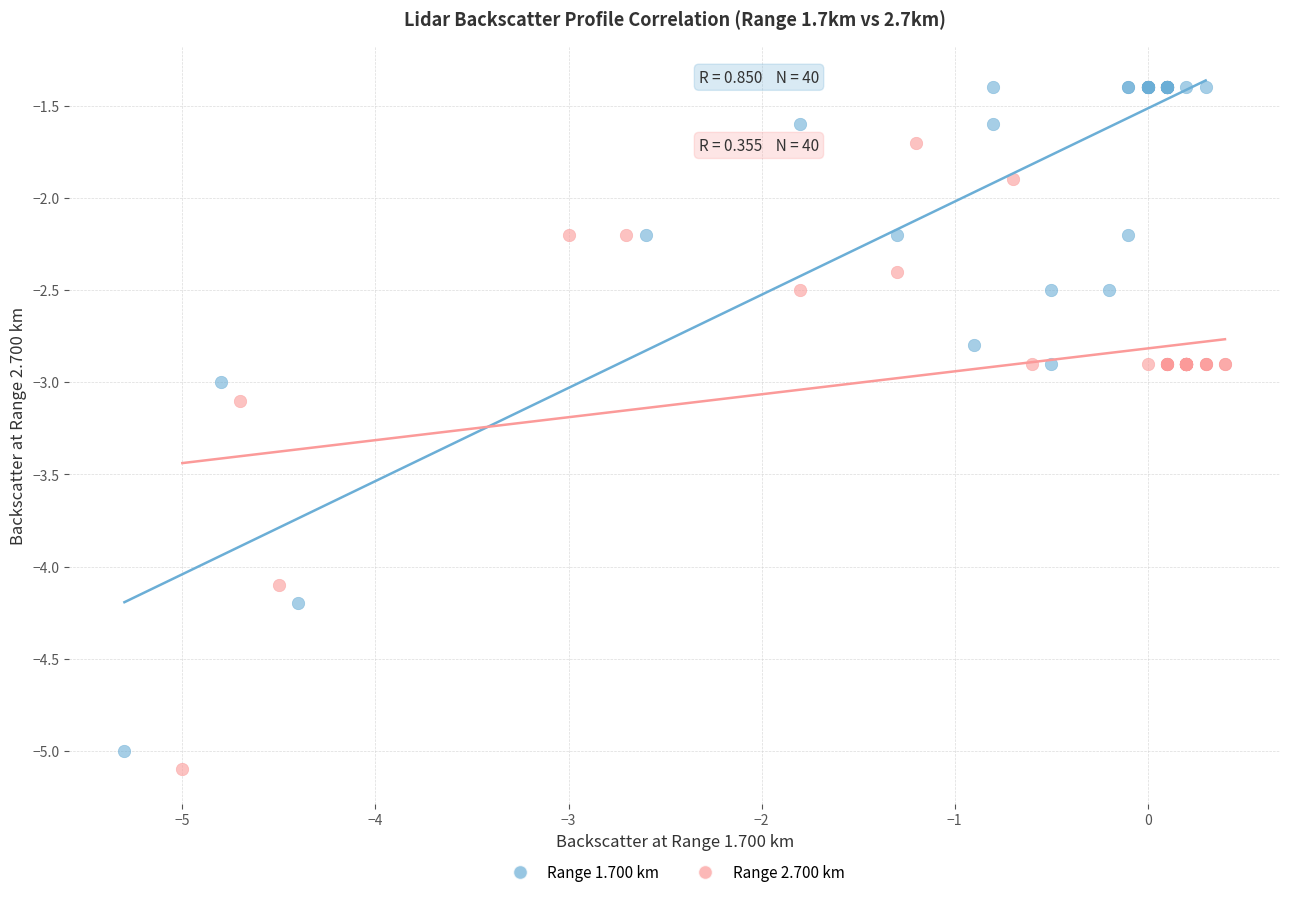

Which series has the largest Y range (max minus min)?

Range 1.700 km